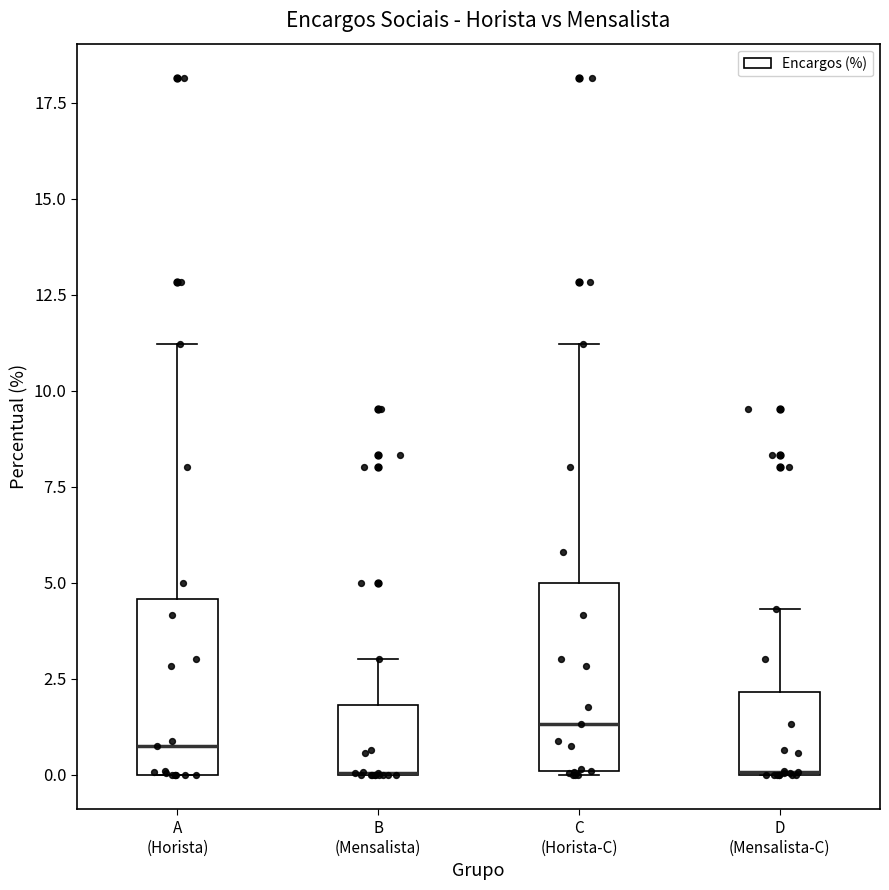

Where is the lower edge of the box for D (Mensalista-C) on the y-axis? The values are not printed on the chart, so give them approximately, as read against the axis.

0.0